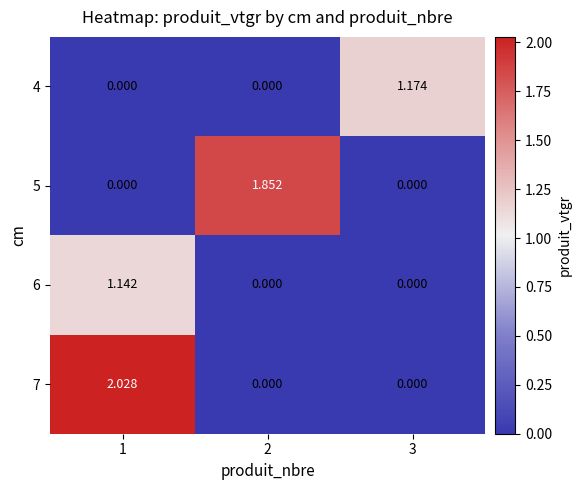

How many data points in 4 are above 0?

1